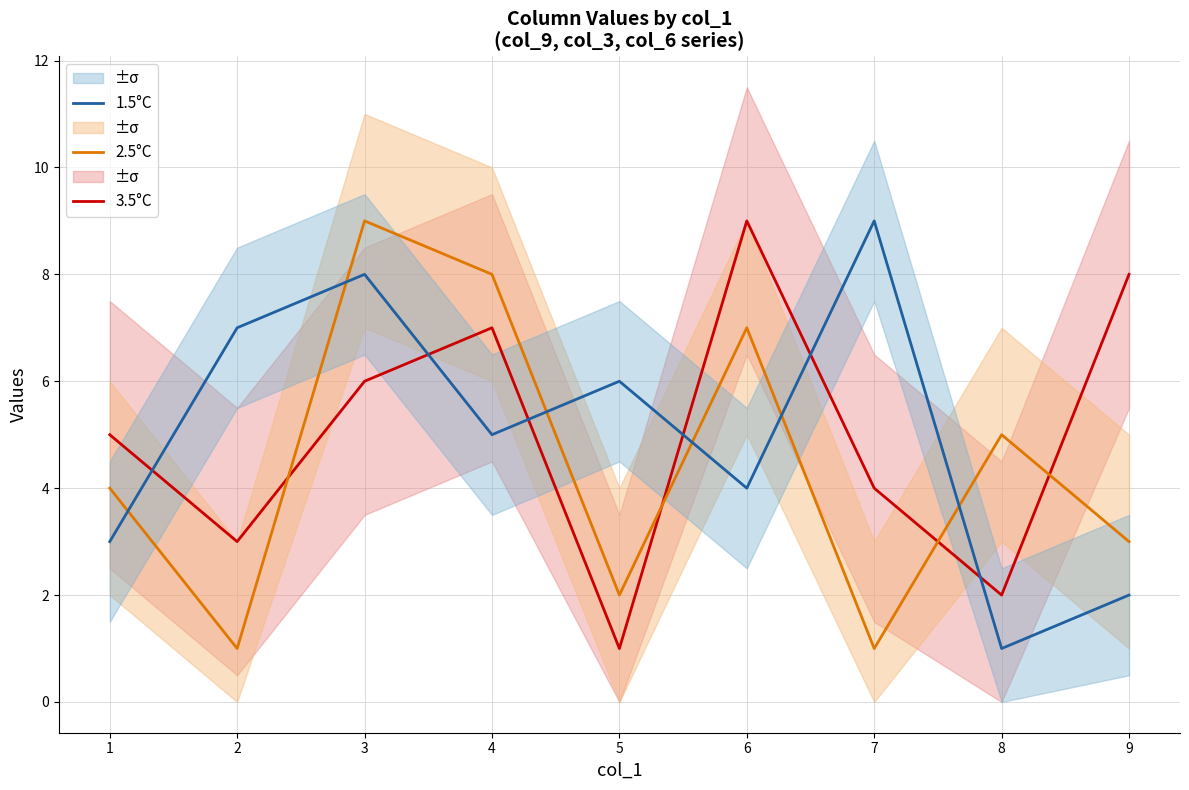

Is the value of 1.5°C at 5 greater than the value of 3.5°C at 7?

Yes